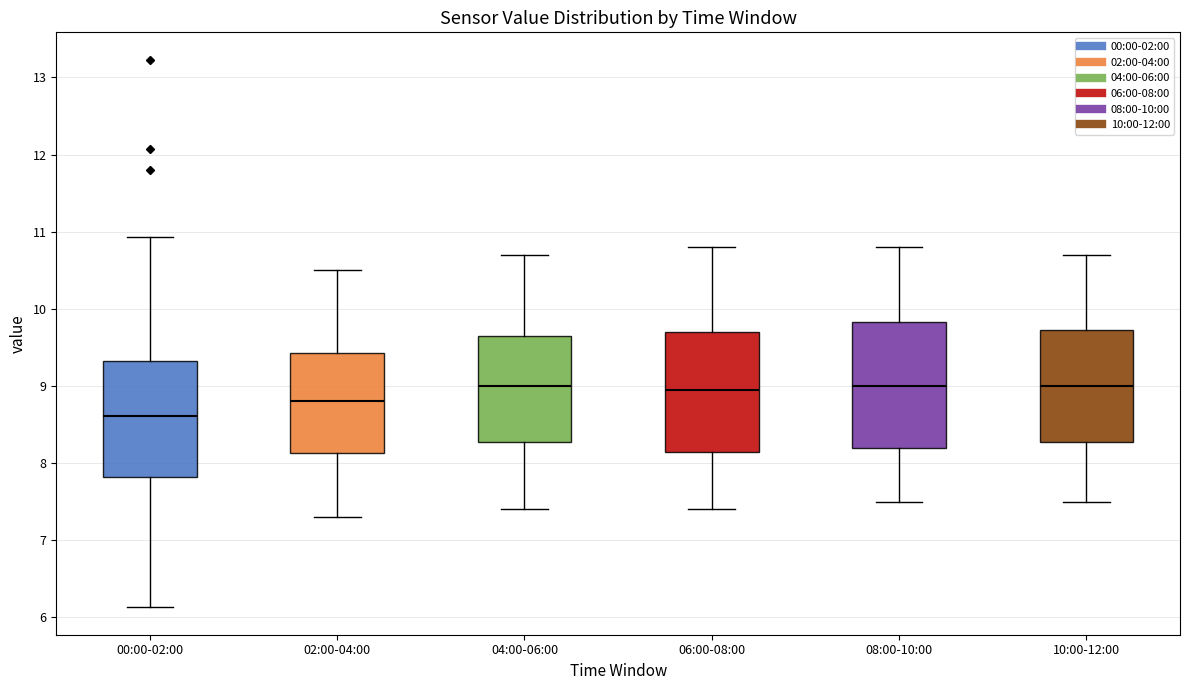

Reading left to right, transcribe this box plot: for each box, give where its median line is, the range the box spans, and where its two whiskers end, as read against the y-axis. The values are not printed on the chart, so give them approximately, as read against the axis.

00:00-02:00: median 8.6, box 7.8 to 9.3, whiskers 6.1 to 10.9
02:00-04:00: median 8.8, box 8.1 to 9.4, whiskers 7.3 to 10.5
04:00-06:00: median 9.0, box 8.3 to 9.7, whiskers 7.4 to 10.7
06:00-08:00: median 9.0, box 8.2 to 9.7, whiskers 7.4 to 10.8
08:00-10:00: median 9.0, box 8.2 to 9.8, whiskers 7.5 to 10.8
10:00-12:00: median 9.0, box 8.3 to 9.7, whiskers 7.5 to 10.7